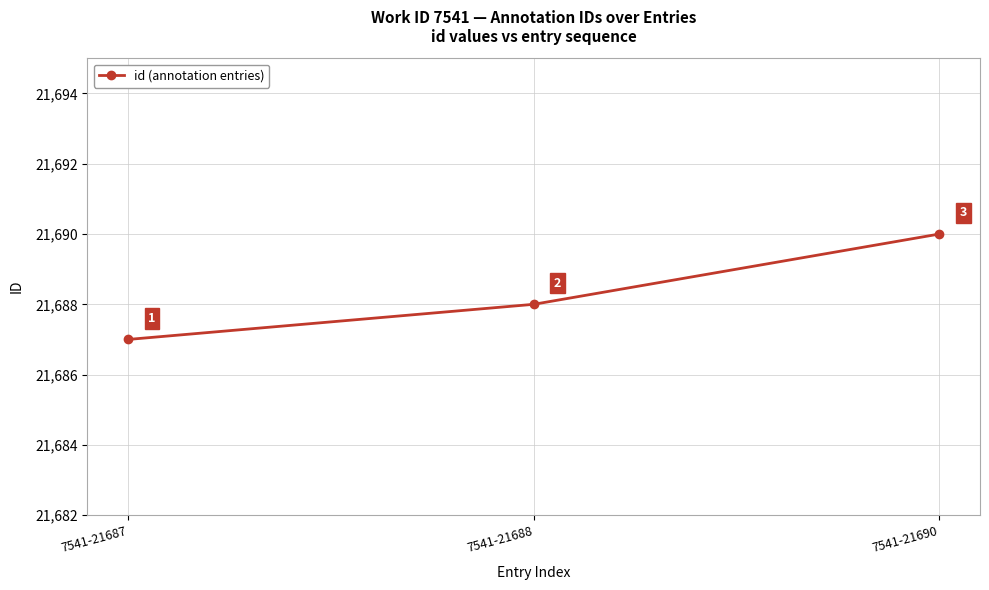

How many lines are shown in the chart?

1